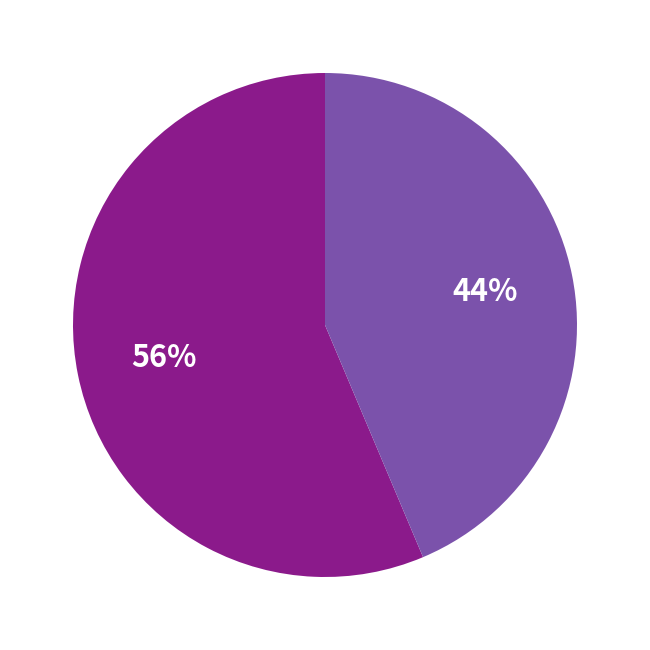

To the nearest percent, what is the average slice percentage?

50%